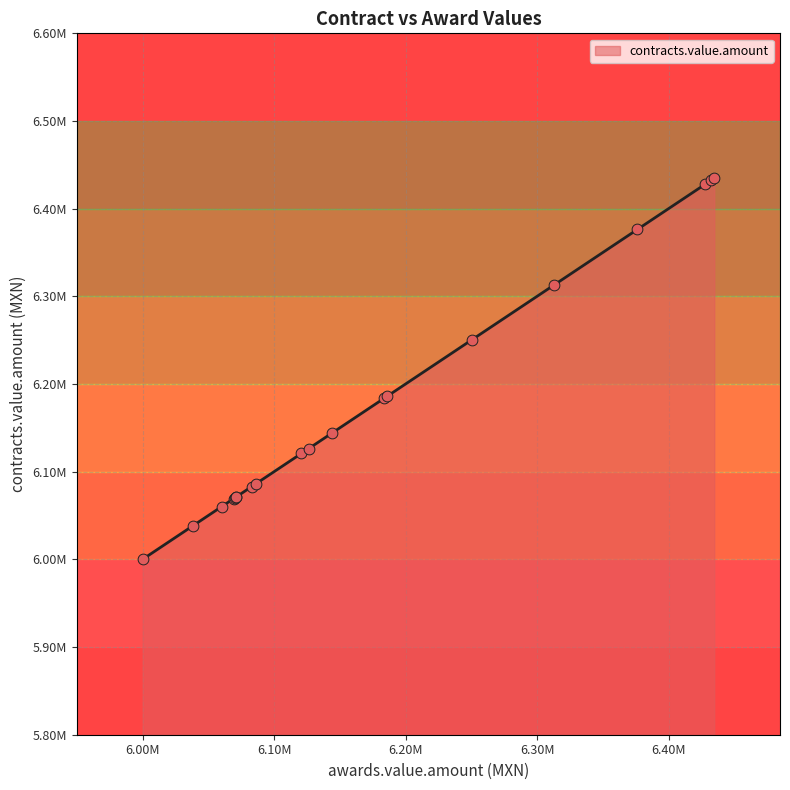

Which has a higher value, 11 or 10?

10